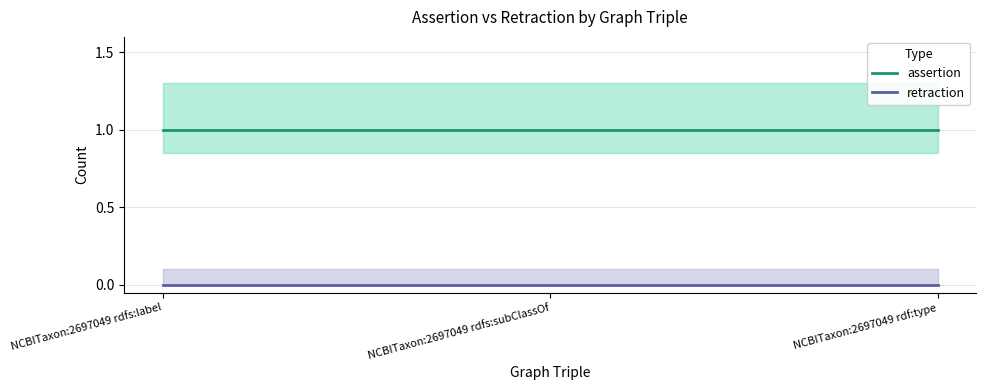

Reading right to left, transcribe all the data shown in this chart.

assertion: NCBITaxon:2697049 rdf:type=1	NCBITaxon:2697049 rdfs:subClassOf=1	NCBITaxon:2697049 rdfs:label=1
retraction: NCBITaxon:2697049 rdf:type=0	NCBITaxon:2697049 rdfs:subClassOf=0	NCBITaxon:2697049 rdfs:label=0